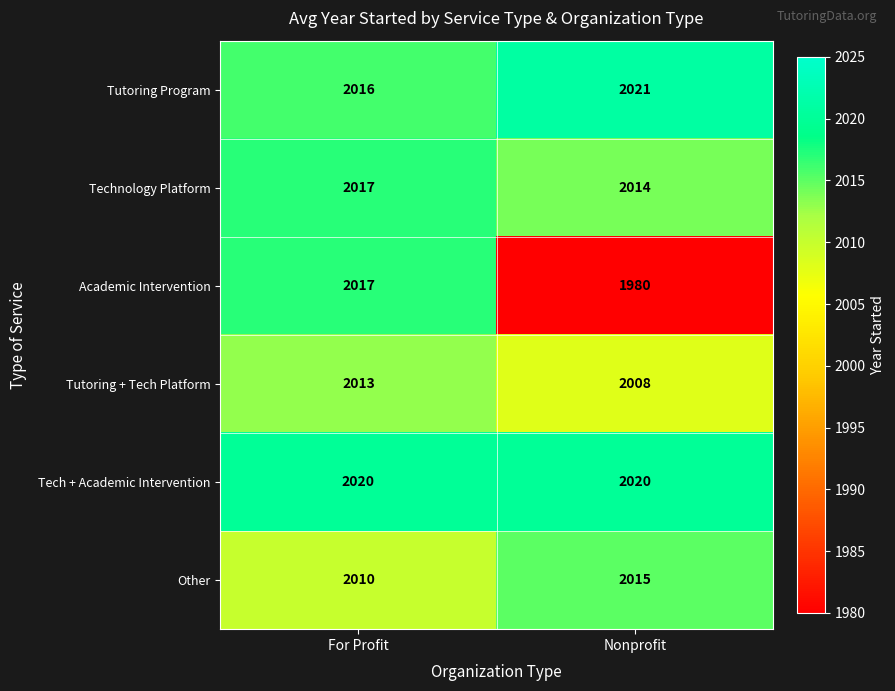

Which category has the lowest value in the Tutoring + Tech Platform series?

Nonprofit